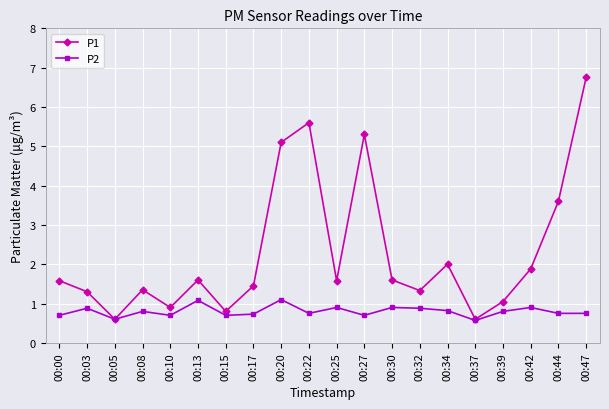

At which category is the sum across all series the highest?

00:47